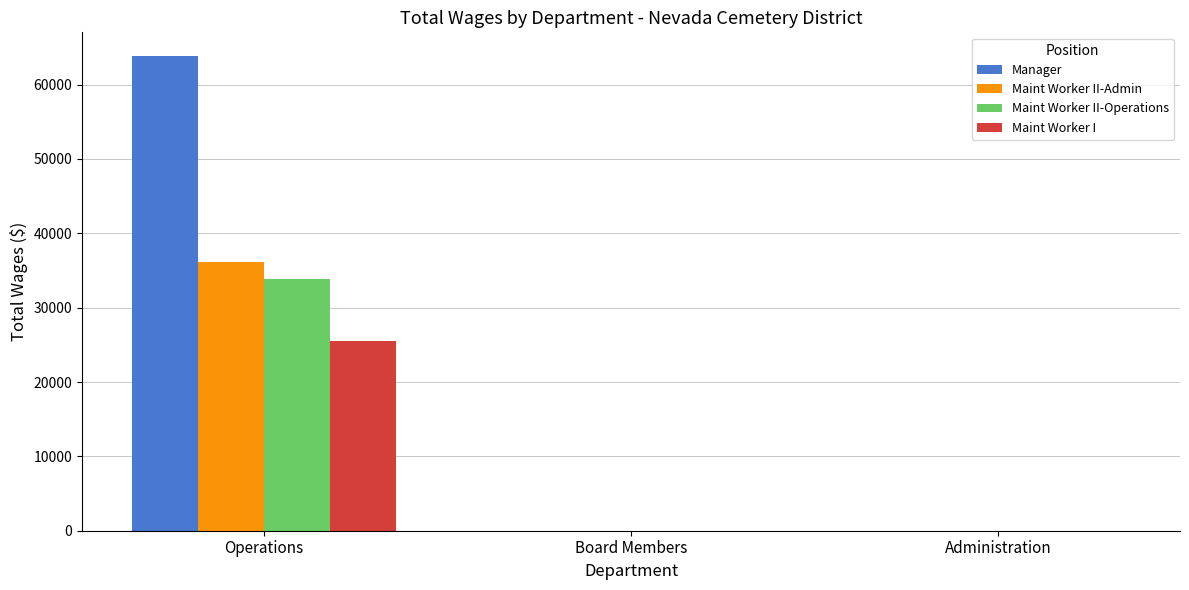

At which category is the sum across all series the highest?

Operations